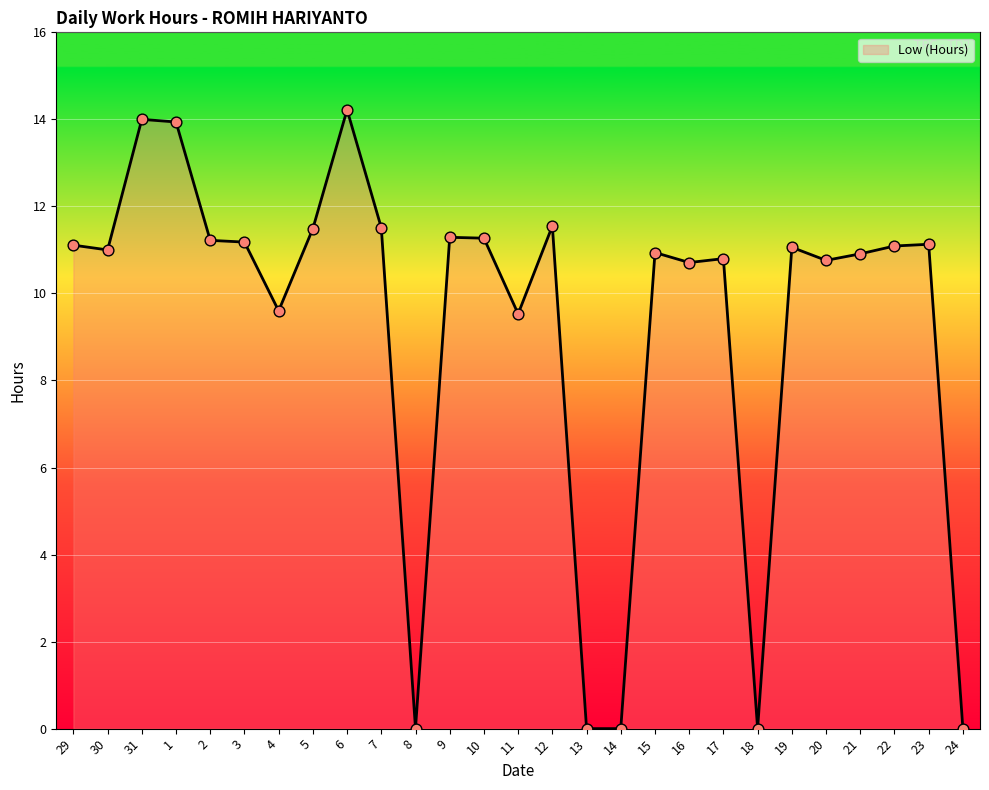

What is the change in value from 11 to 24?

-9.5